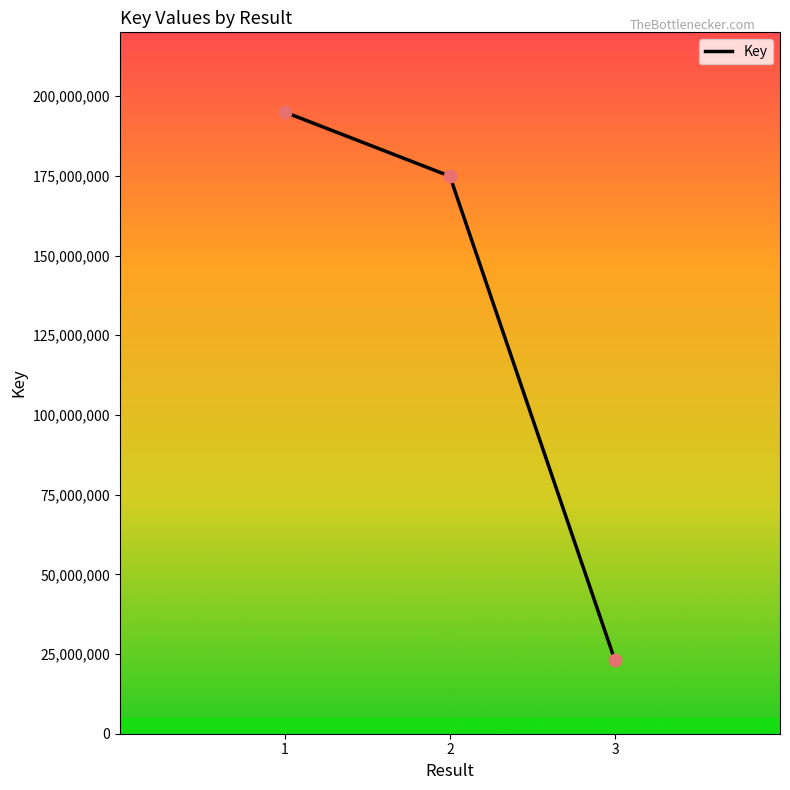

What is the change in value from 1 to 2?

-20101818